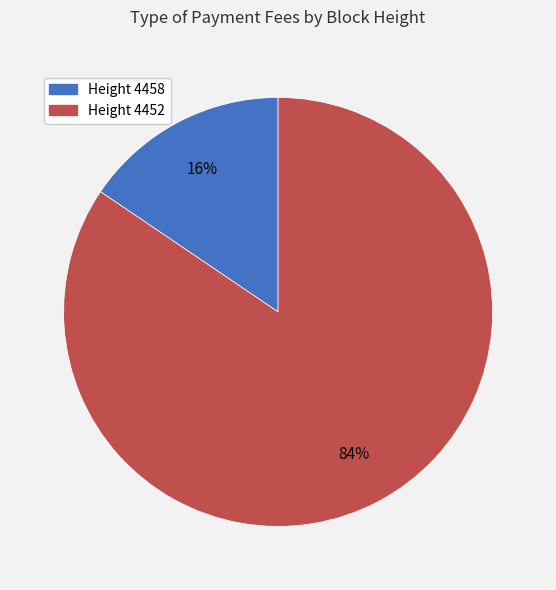

How many segments does this pie chart have?

2